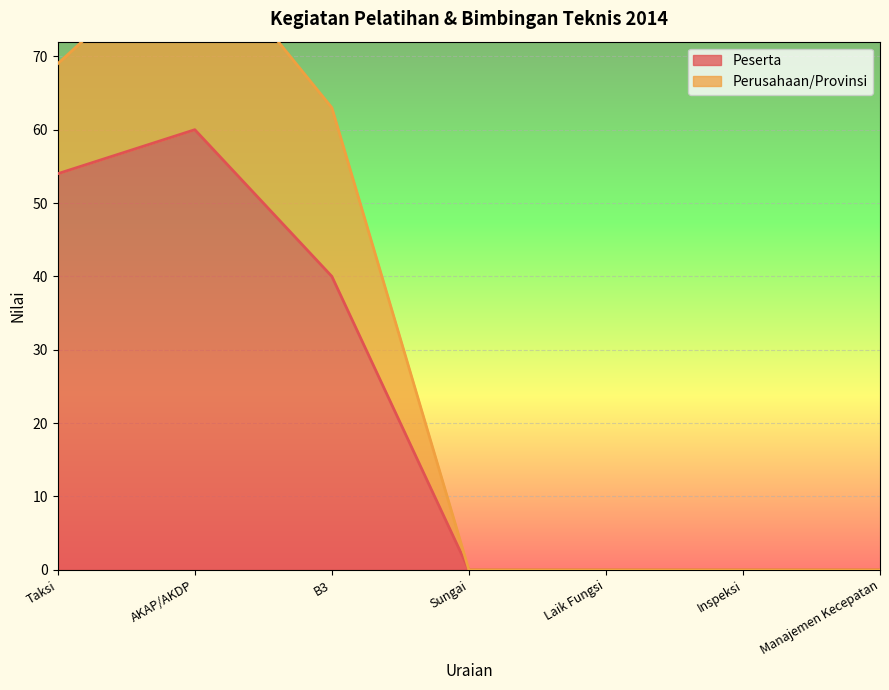

What is the change in value from AKAP/AKDP to Inspeksi?

-60